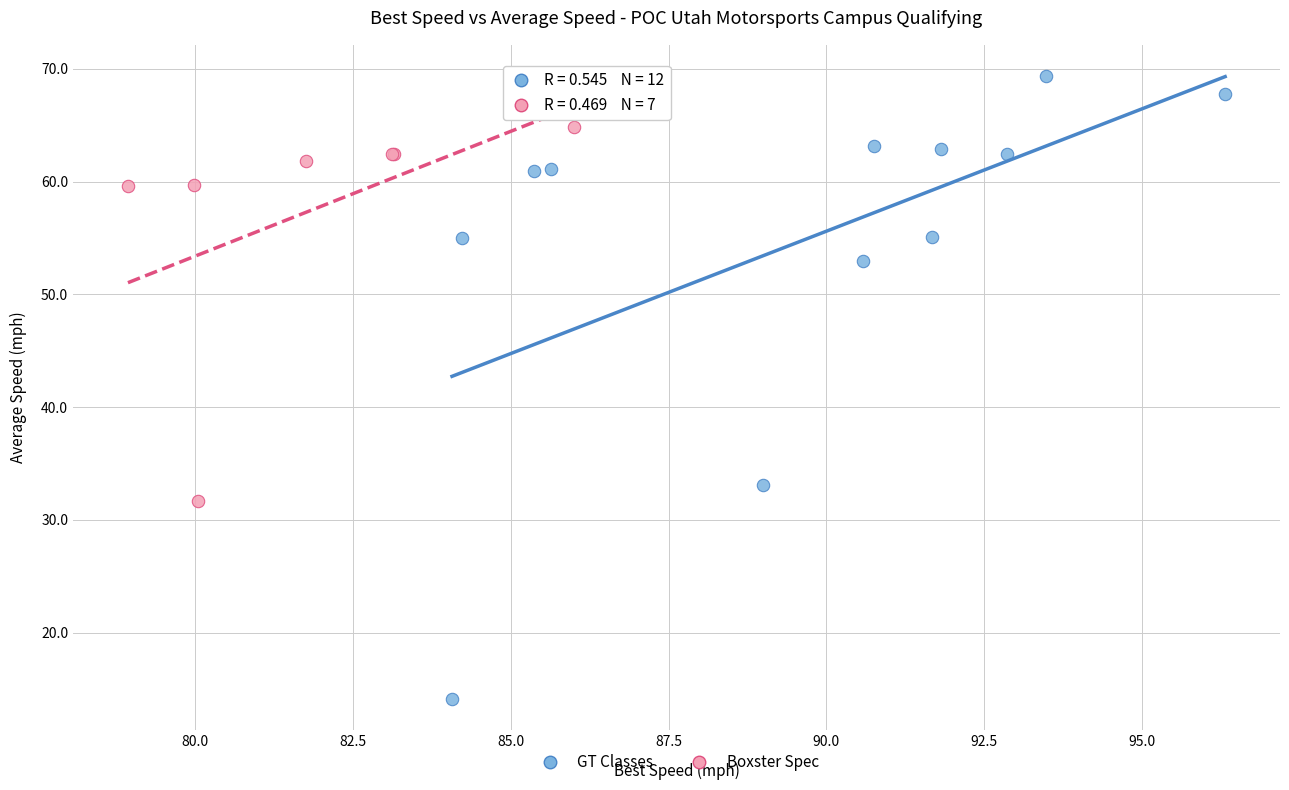

Which series contains the highest Y value?

GT Classes